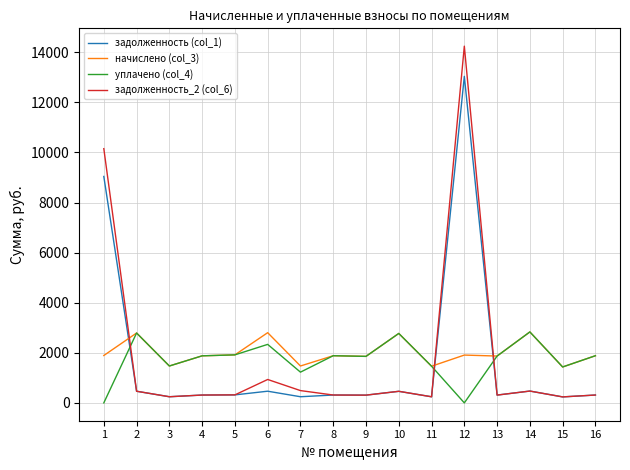

Is the value of задолженность_2 (col_6) at 12 greater than the value of начислено (col_3) at 3?

Yes